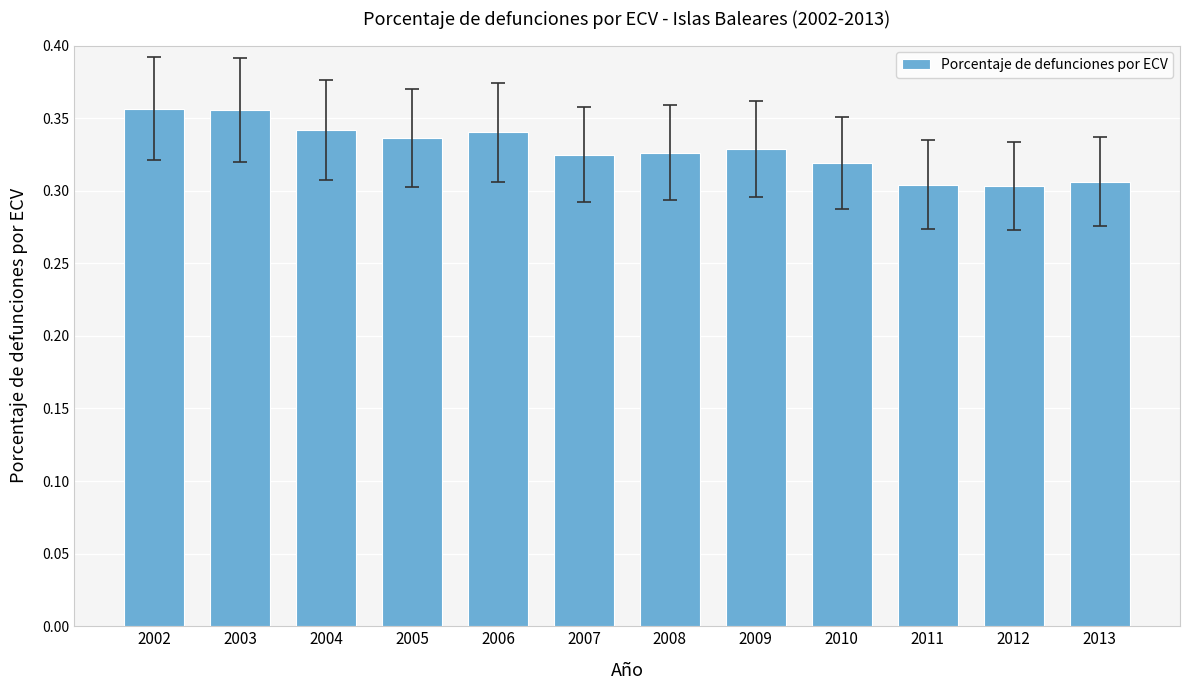

How many values are between 0 and 1?

12